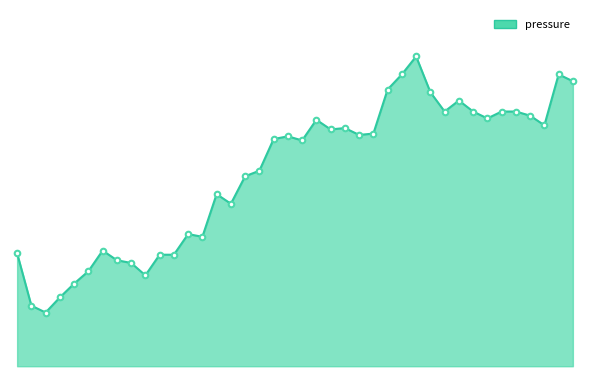

Does the chart have visible grid lines?

No